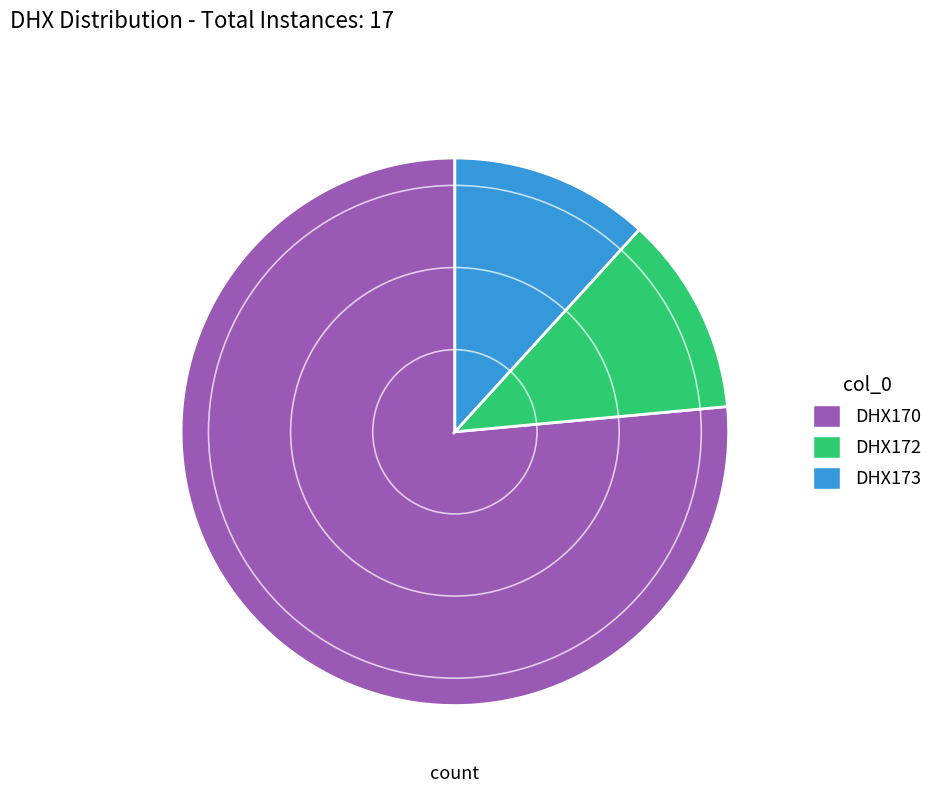

Is there any slice that represents more than half of the pie?

Yes